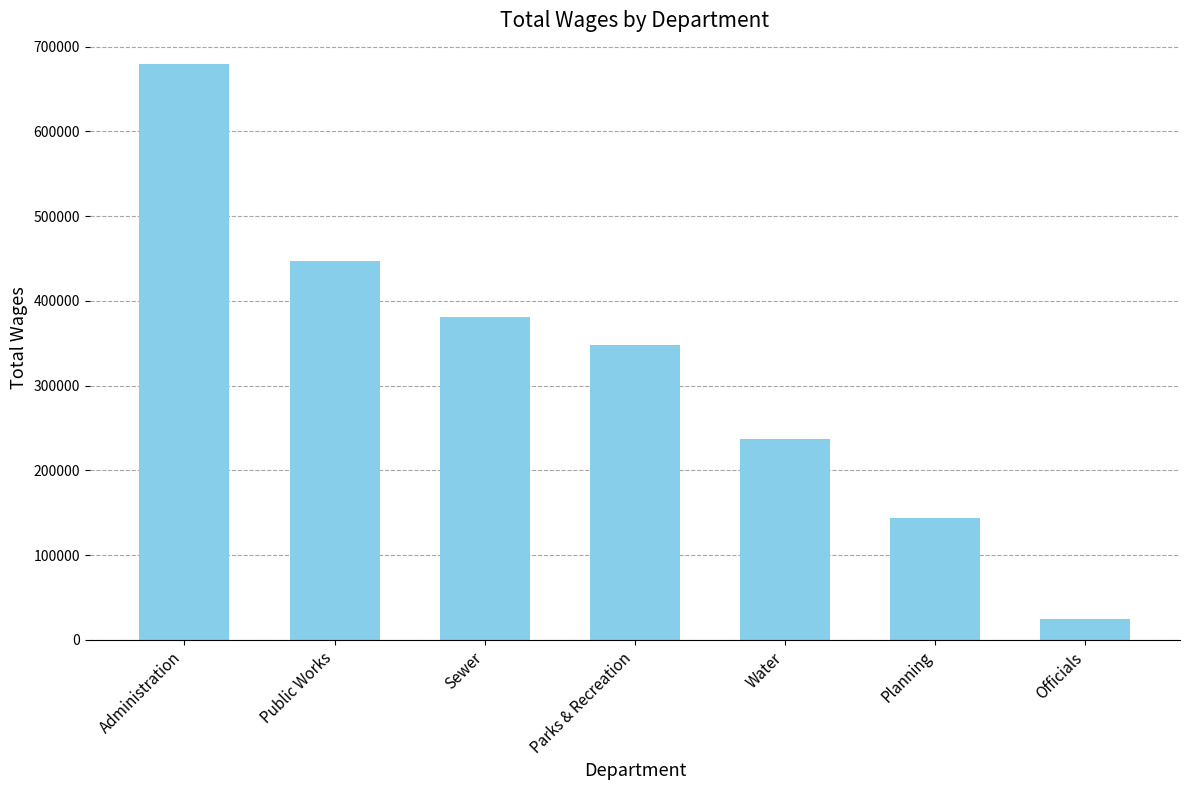

The value at Public Works is 100047. True or false?

False